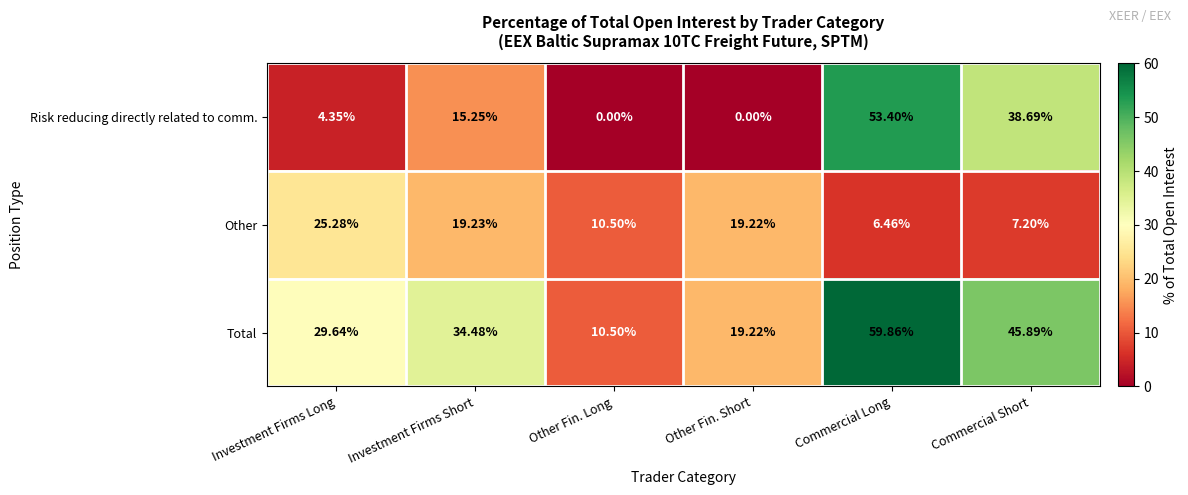

Which series has the widest spread of values?

Risk reducing directly related to comm.